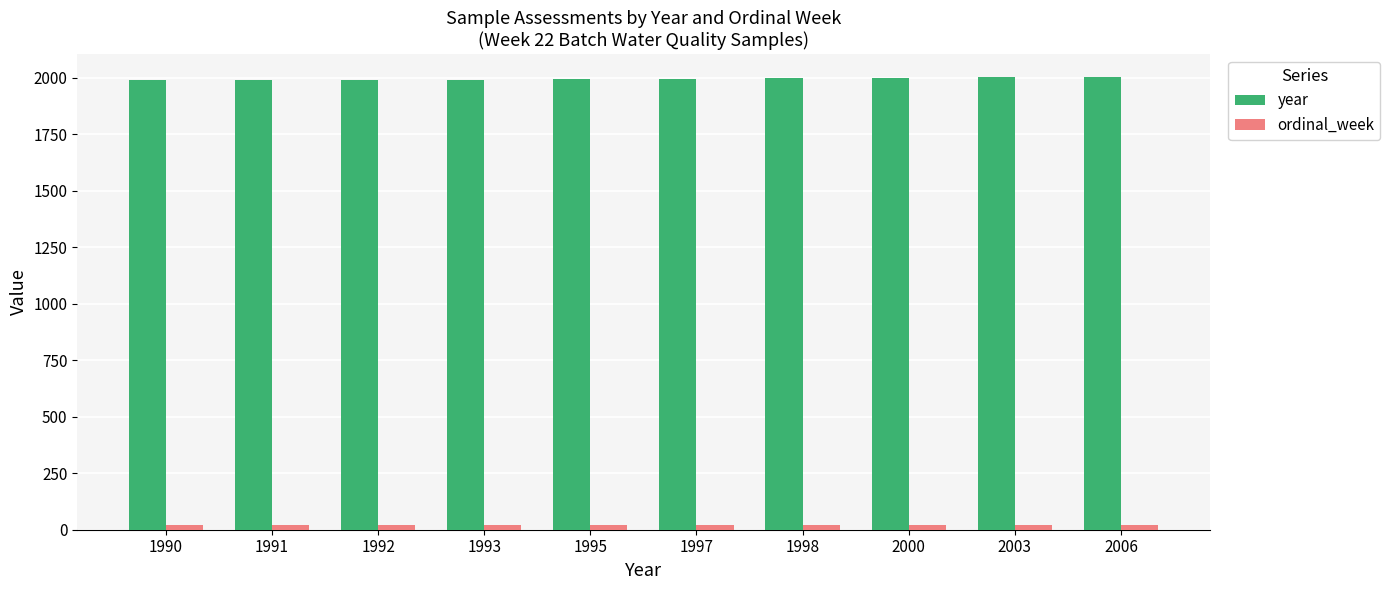

What is the value of the ordinal_week bar at the 10th from the left?

22